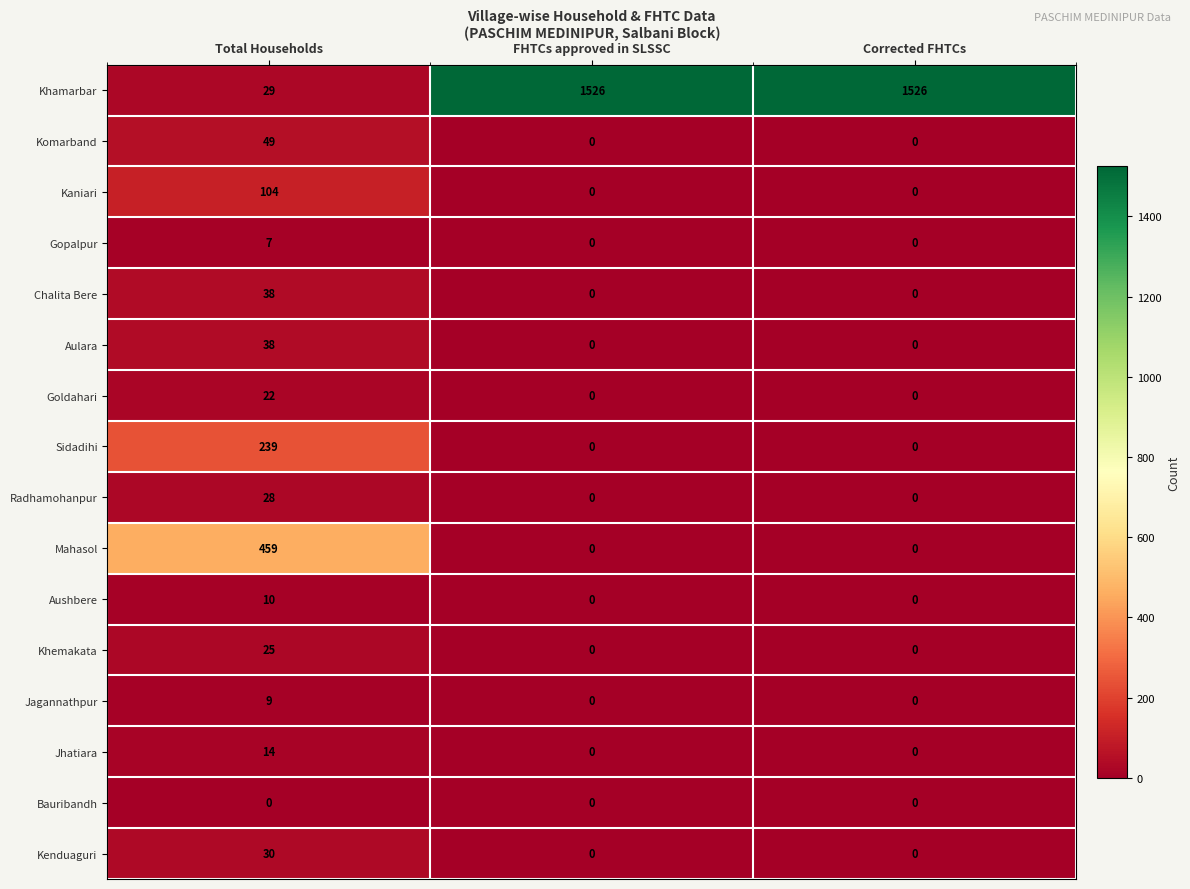

The Goldahari series shows 0 at Corrected FHTCs. True or false?

True